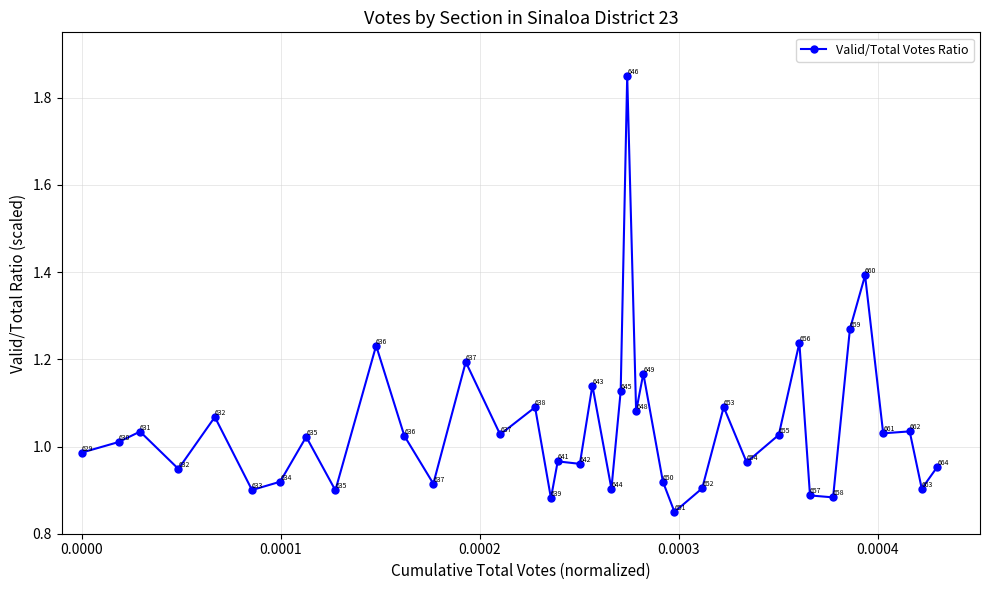

How many points are higher than both their immediate neighbors (excluding endpoints)?

14